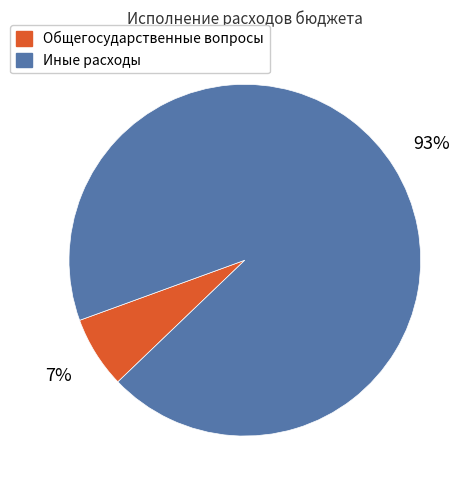

Which has a higher value, Иные расходы or Общегосударственные вопросы?

Иные расходы